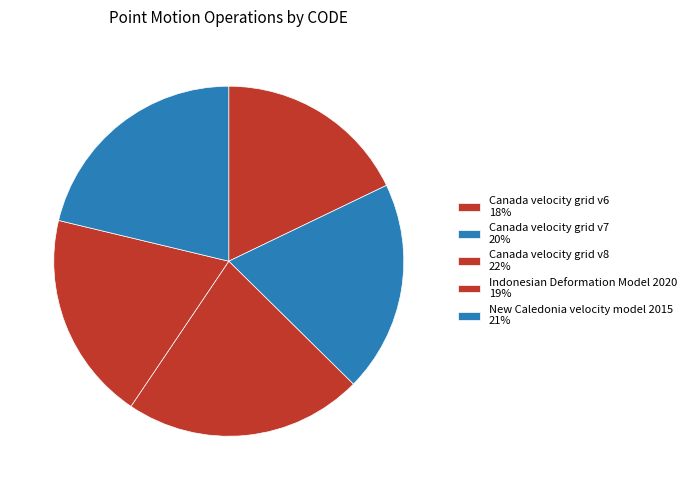

How many segments does this pie chart have?

5